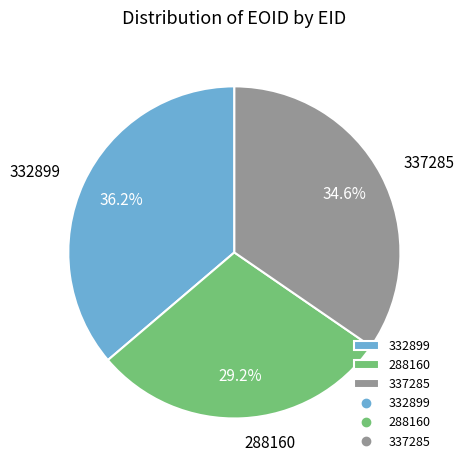

Is it true that 288160 is 29% of the pie?

True